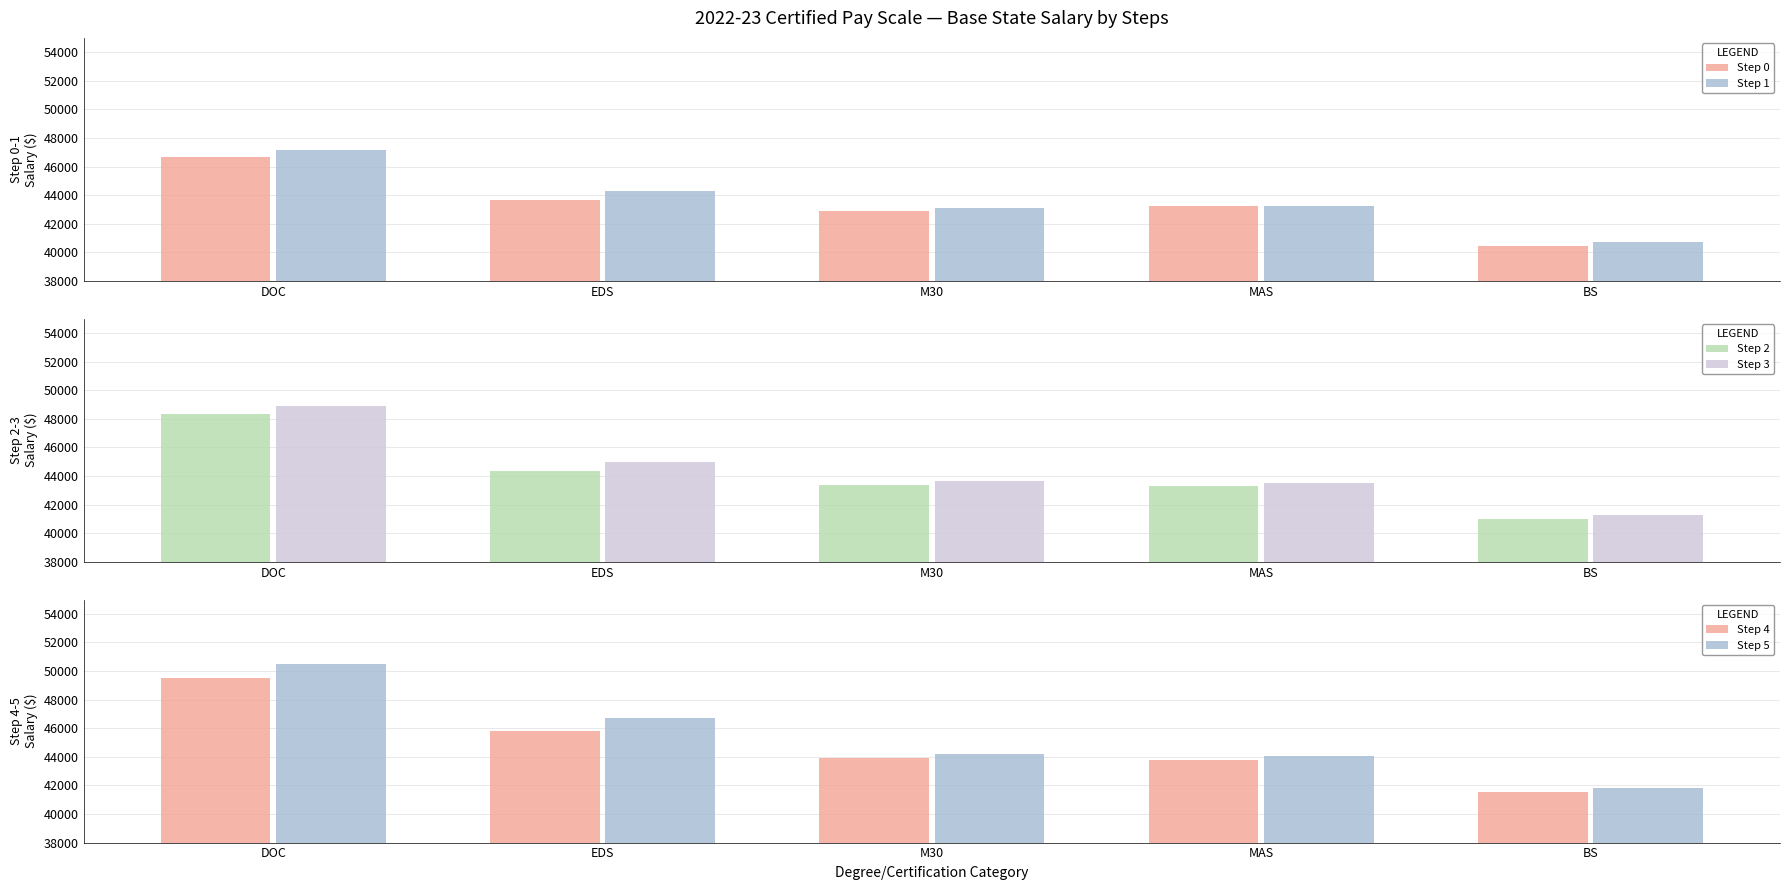

What is the total value across all series at DOC?

291082.0